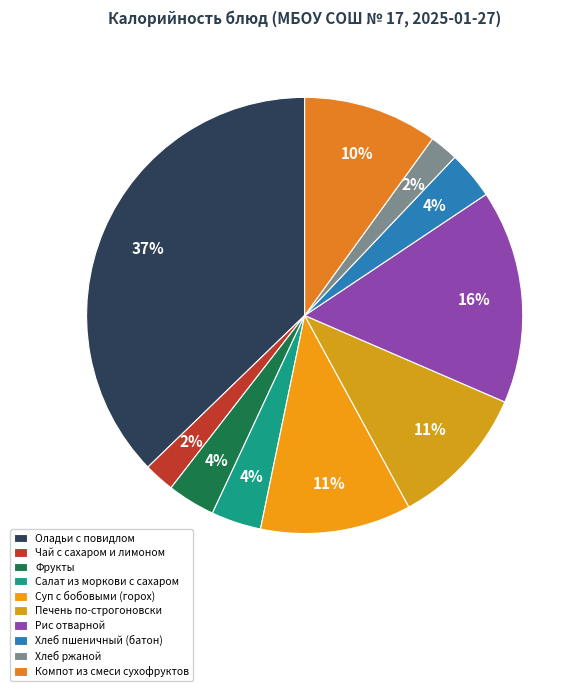

How many slices are in this pie chart?

10